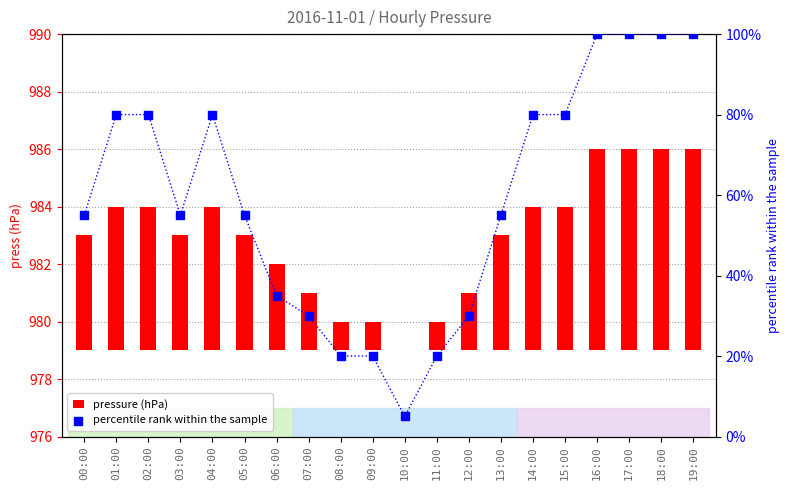

What are all the series names shown in the legend?

pressure (hPa), percentile rank within the sample